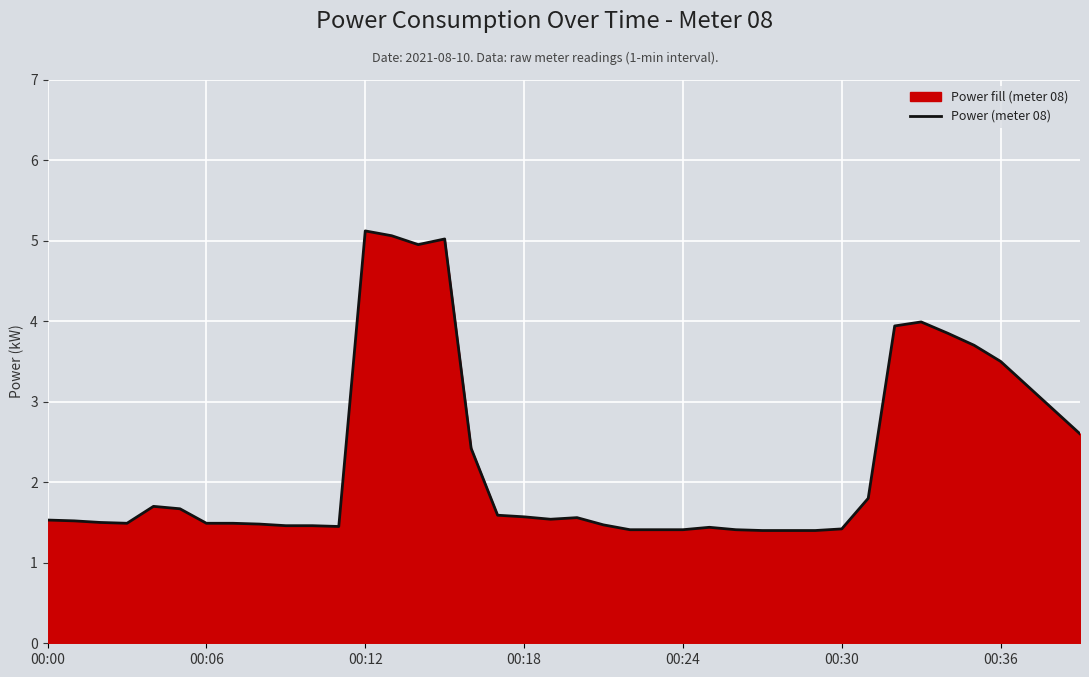

What is the minimum value shown in the chart?

1.4